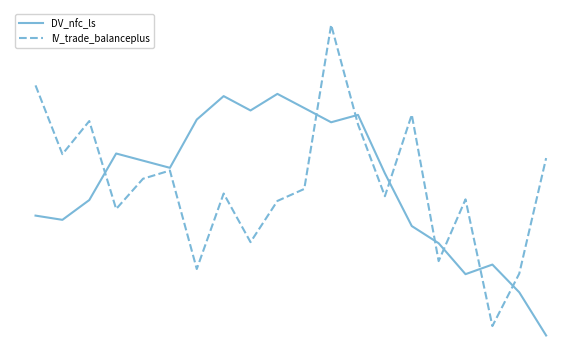

Is this an area chart (filled region under the line)?

No